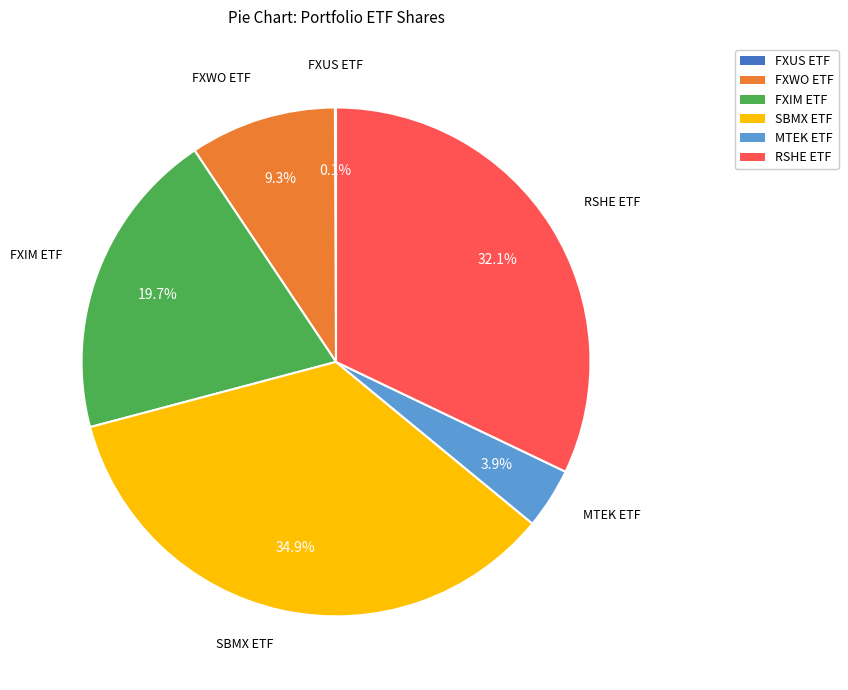

To the nearest percent, what is the difference between the largest and smallest slice percentages?

35%